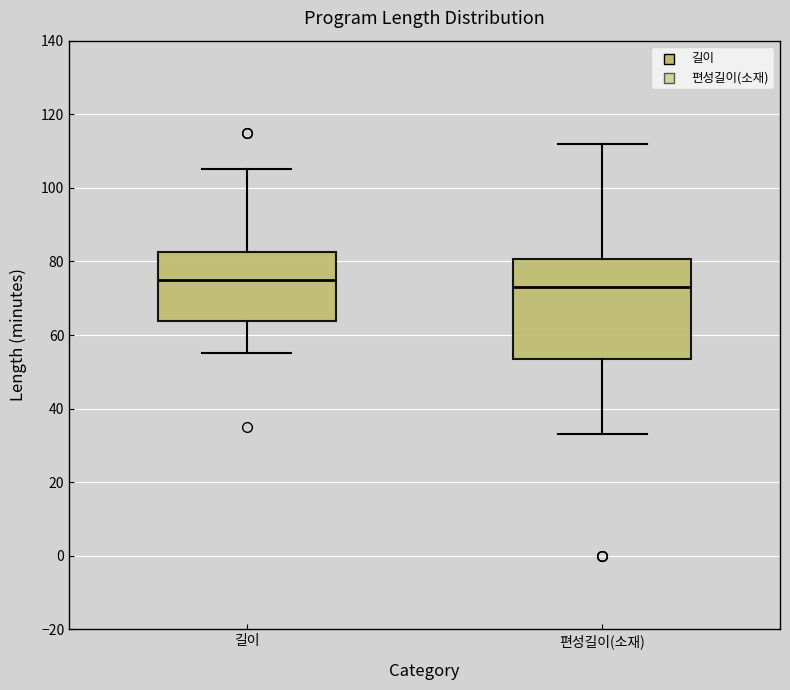

Reading left to right, transcribe this box plot: for each box, give where its median line is, the range the box spans, and where its two whiskers end, as read against the y-axis. The values are not printed on the chart, so give them approximately, as read against the axis.

길이: median 76, box 64 to 82, whiskers 56 to 106
편성길이(소재): median 74, box 54 to 80, whiskers 34 to 112